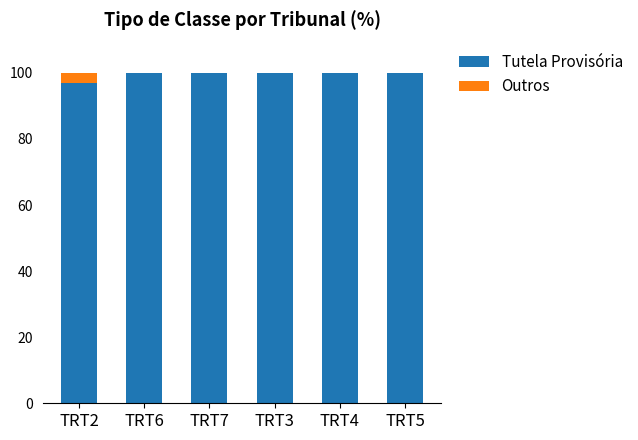

Are the bars horizontal?

No